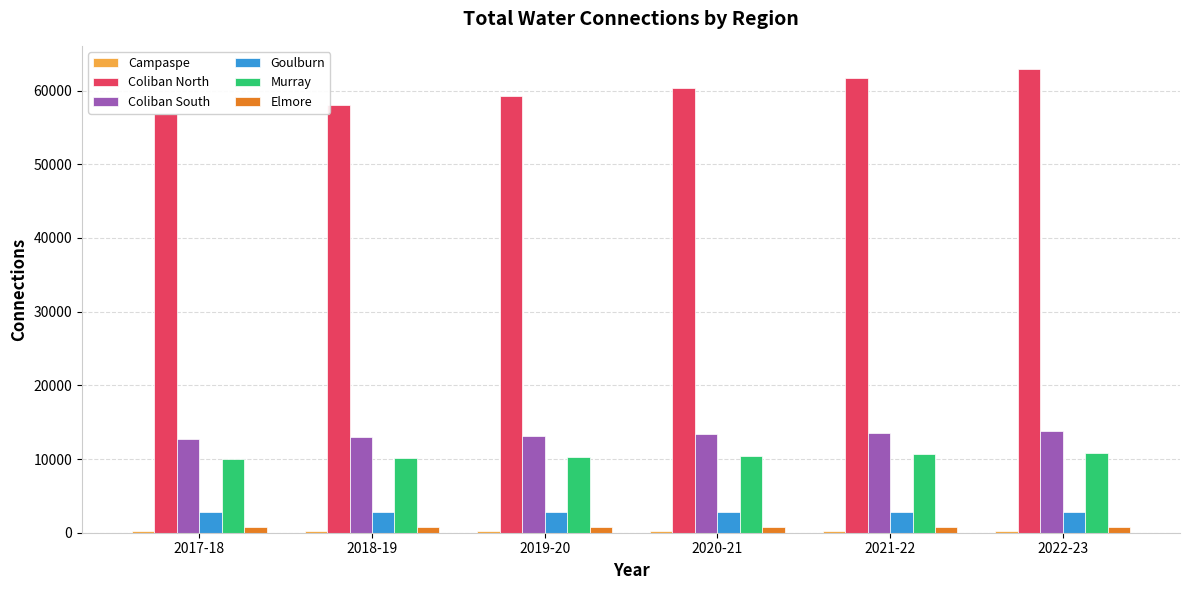

What is the sum of all Goulburn values?

17045.0